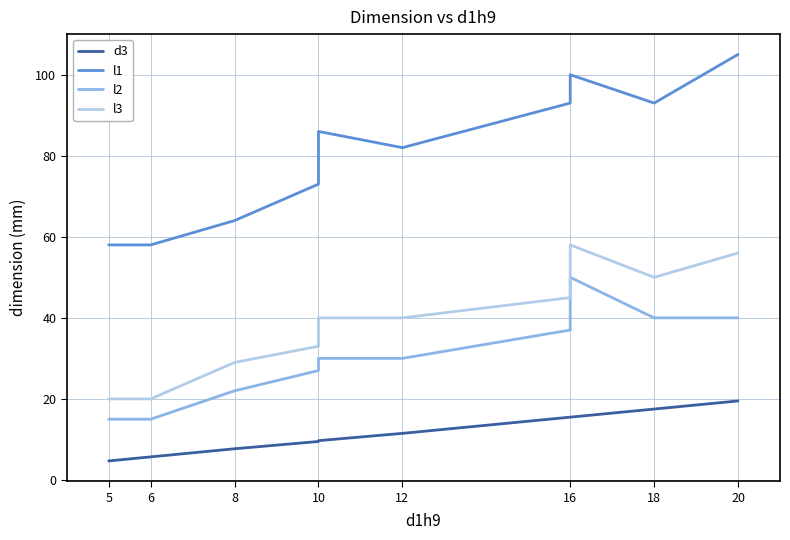

True or false: d3 has more than 2 interior local peaks.

False